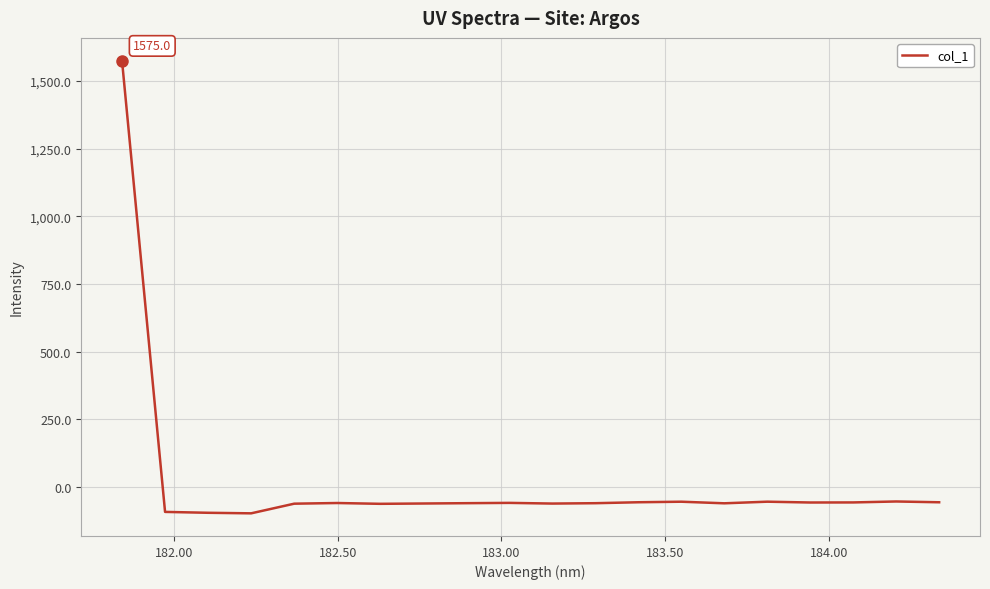

What is the difference between the maximum and second lowest values?

1669.8